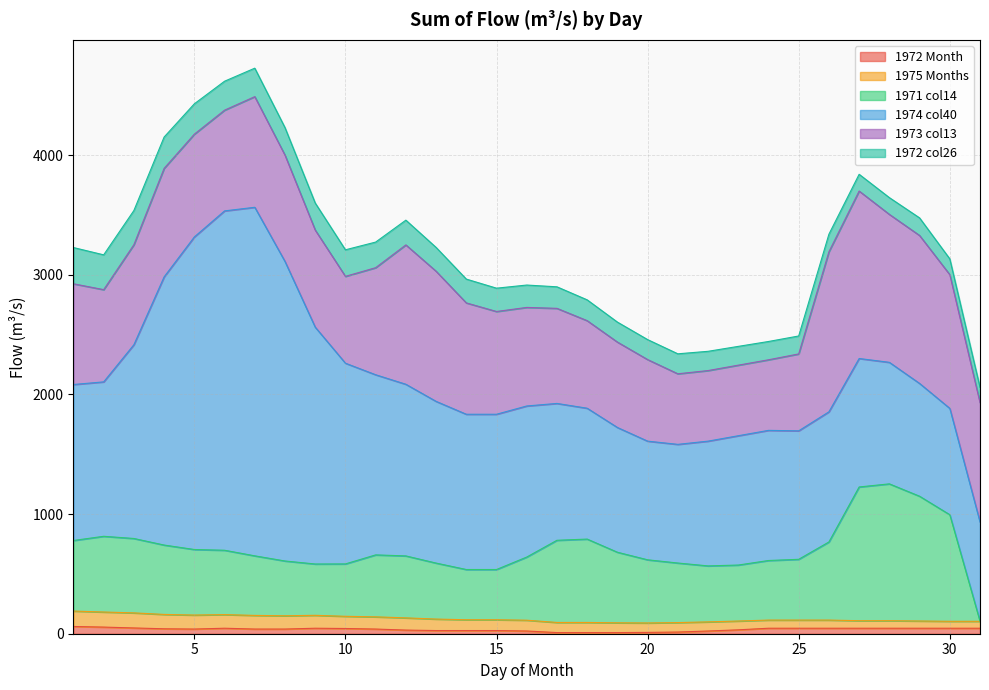

At which category is the sum across all series the highest?

7